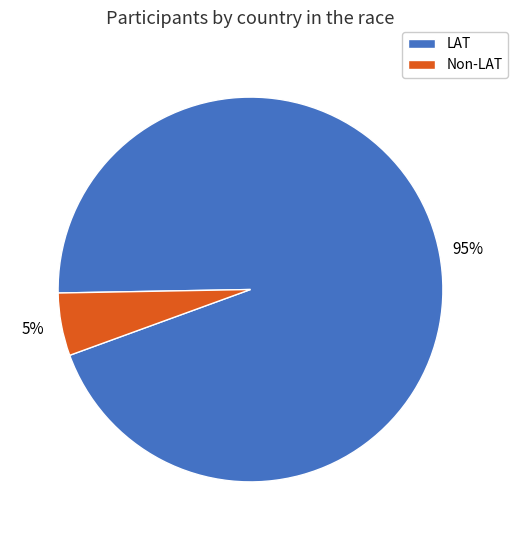

Is there any slice that represents more than half of the pie?

Yes